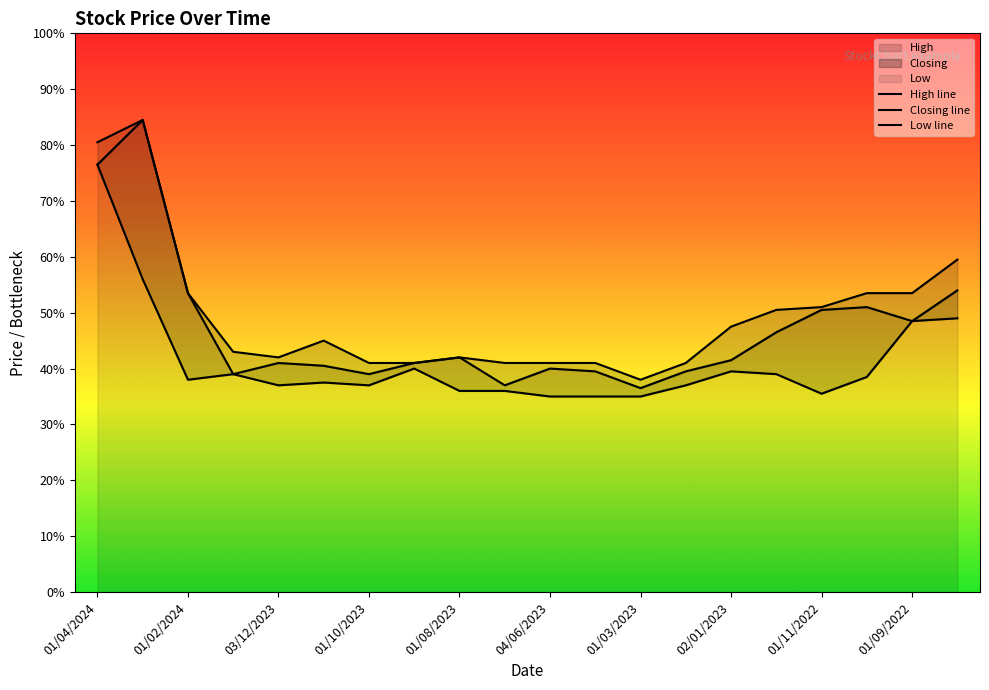

What is the average value of the Low line series?

0.8